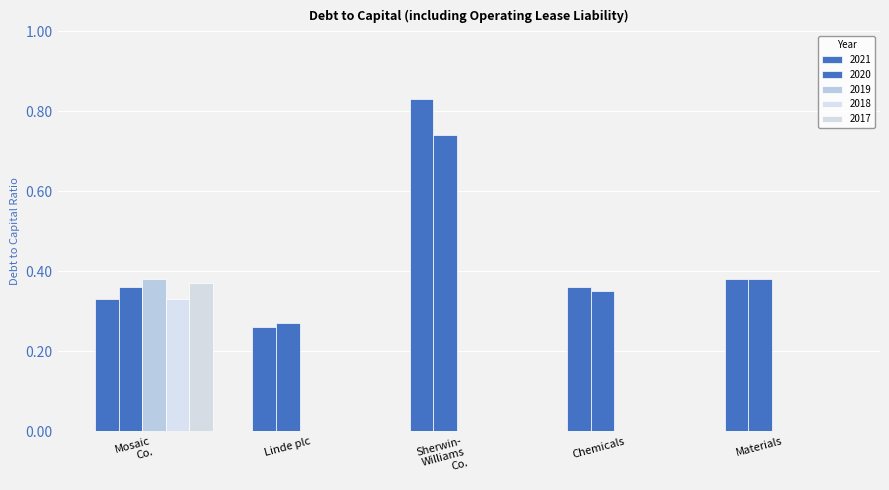

Are the bars horizontal?

No